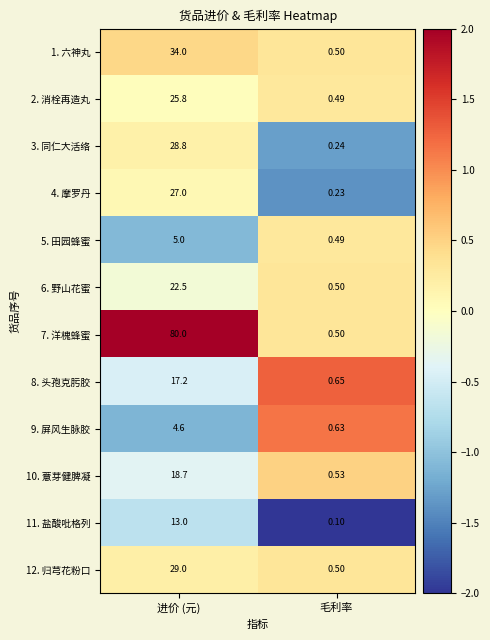

Which series has the largest total across all categories?

7. 洋槐蜂蜜